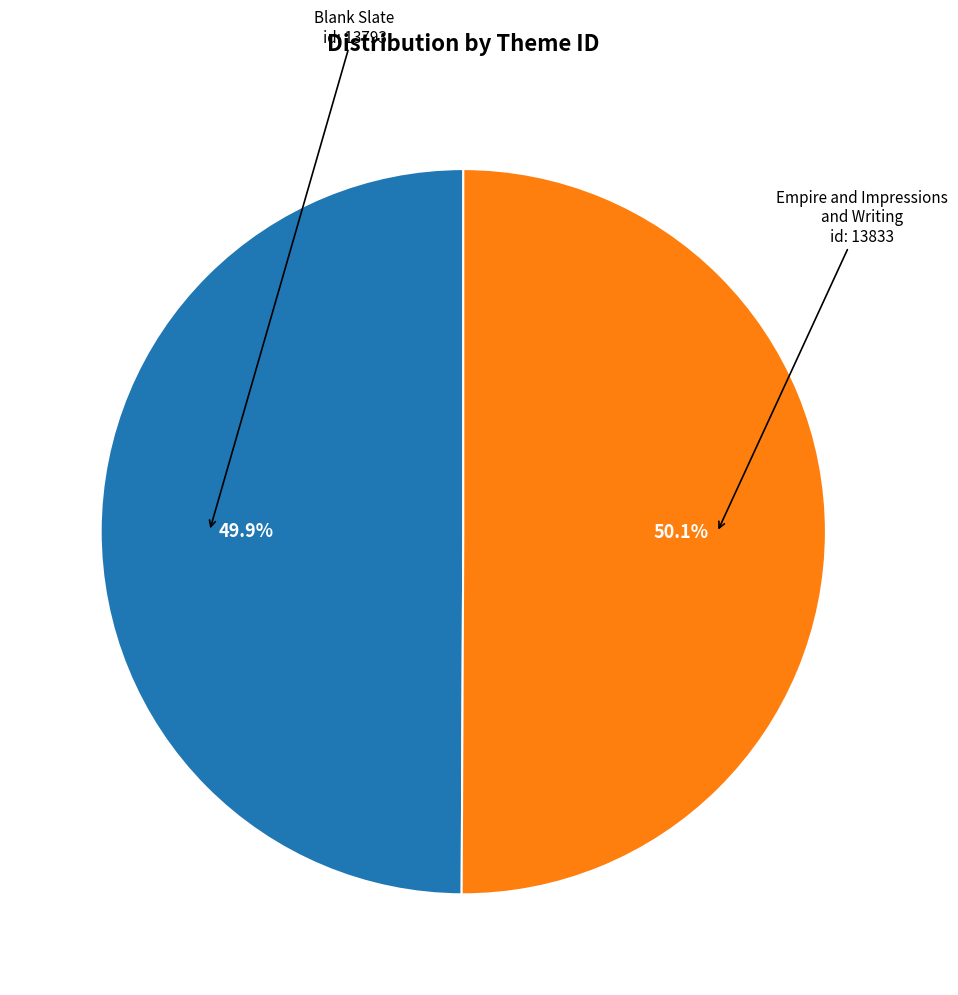

How many segments does this pie chart have?

2